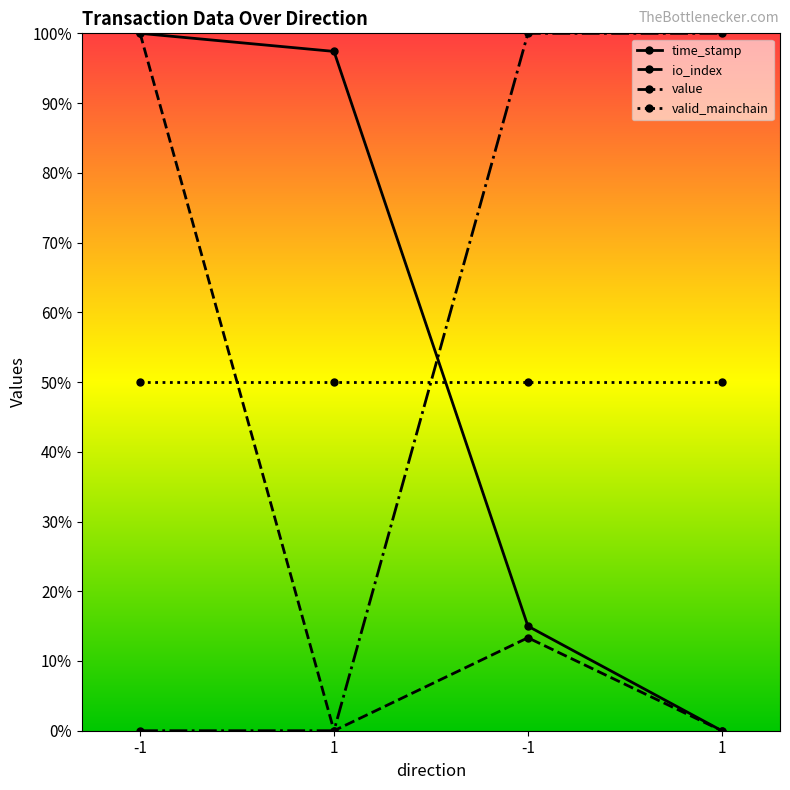

True or false: time_stamp and io_index intersect in this chart.

False